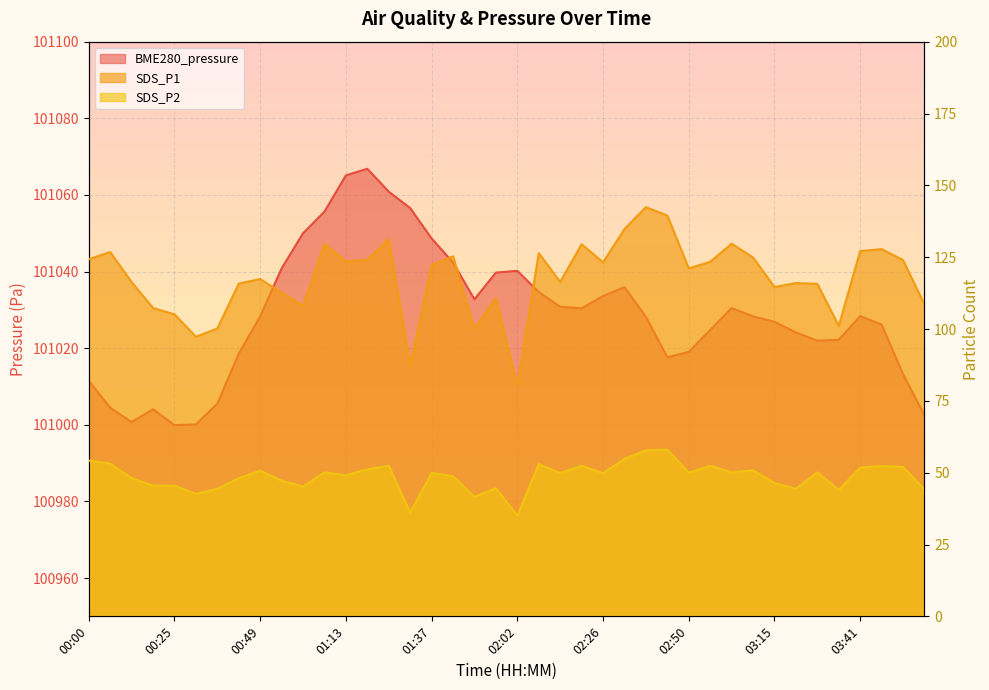

In BME280_pressure, how many points are lower than both neighbors (excluding endpoints)?

6